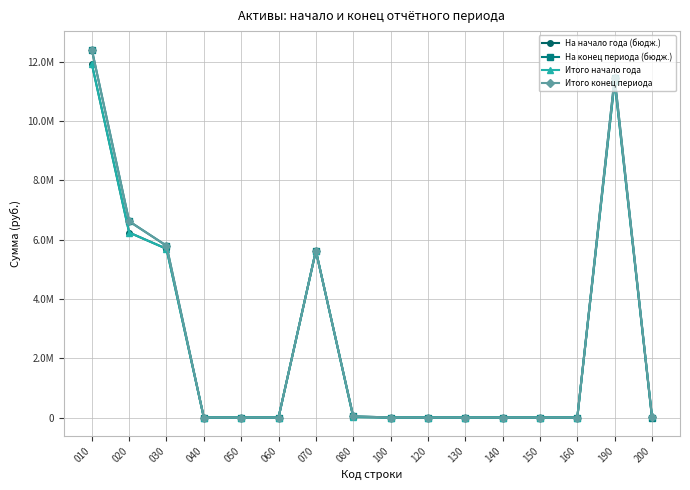

Which category has the lowest value across all series?

040